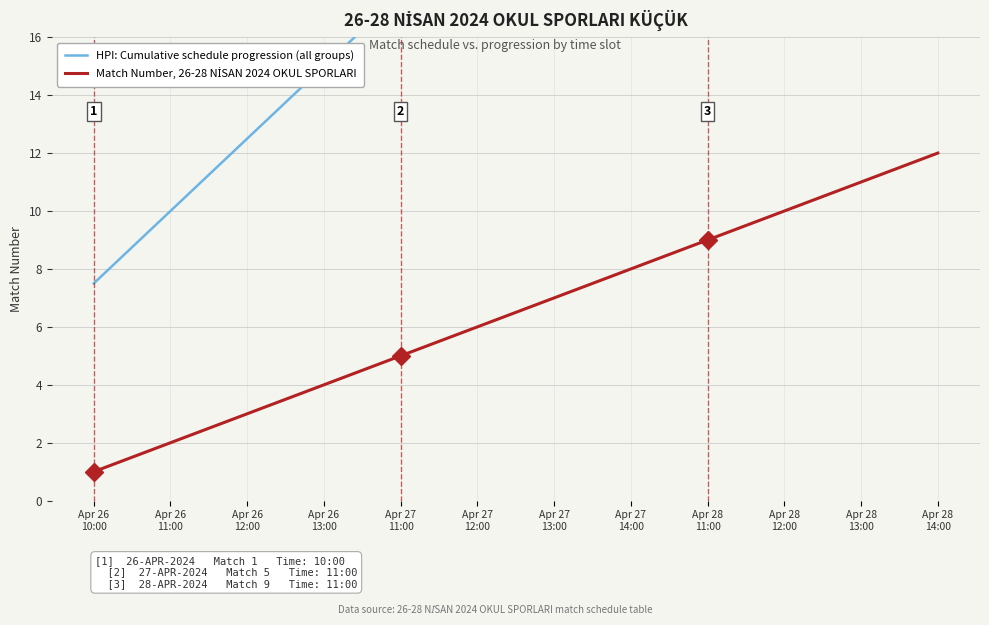

What position from the right is Apr 28
11:00?

4